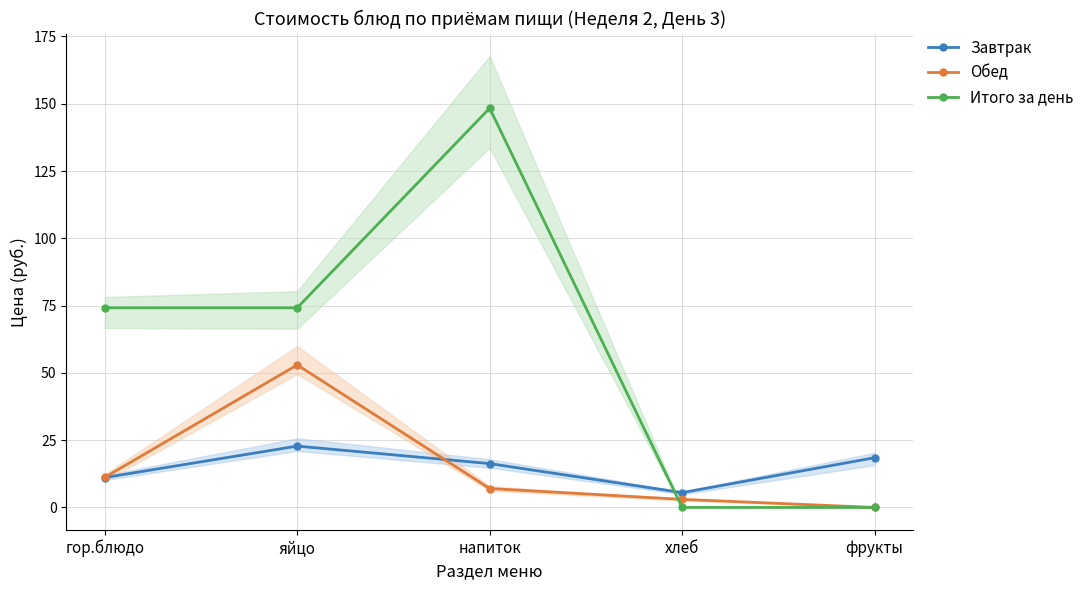

Reading left to right, extract all data points from this chart.

Завтрак: гор.блюдо=11.1	яйцо=22.8	напиток=16.3	хлеб=5.5	фрукты=18.5
Обед: гор.блюдо=11.2	яйцо=53.0	напиток=7.0	хлеб=3.0	фрукты=0.0
Итого за день: гор.блюдо=74.2	яйцо=74.2	напиток=148.3	хлеб=0.0	фрукты=0.0